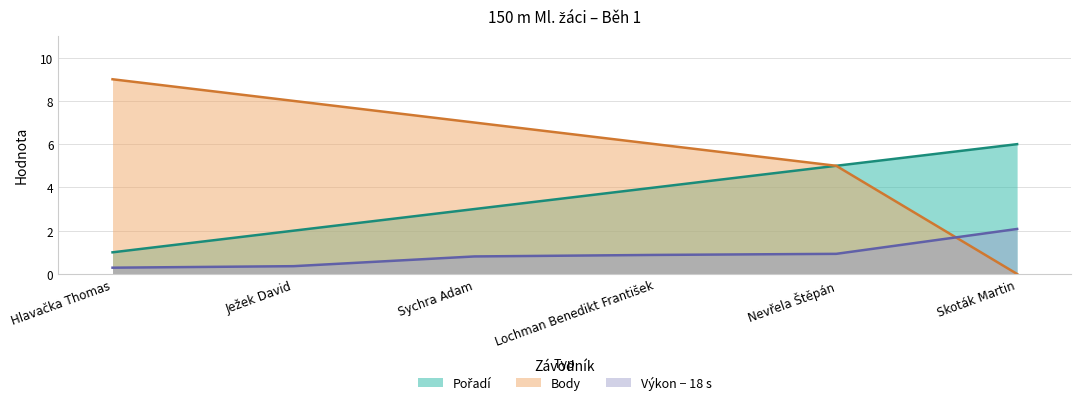

What is the sum of the Výkon values at Ježek David and Skoták Martin?

2.4